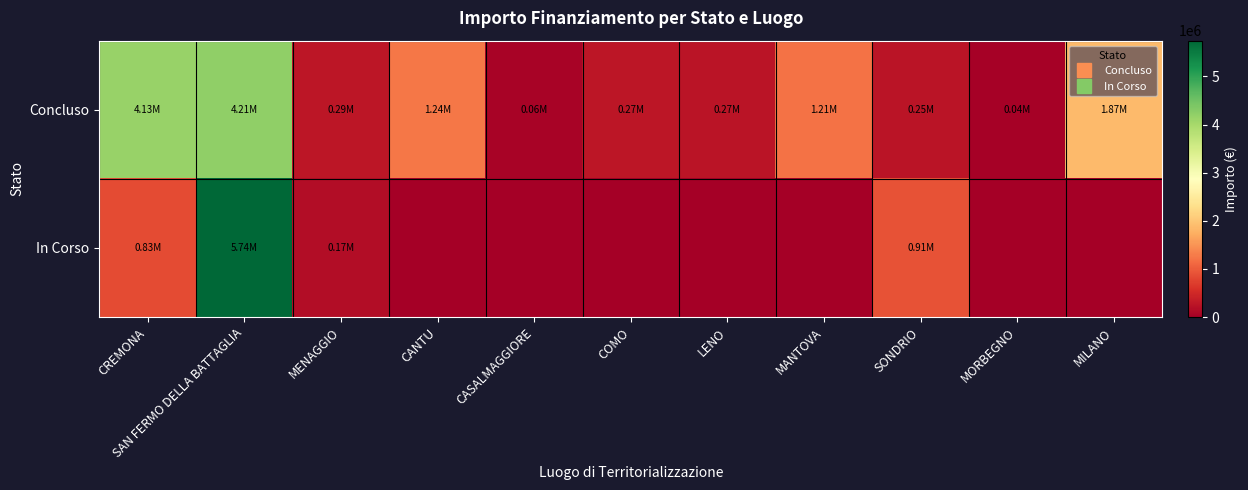

Reading right to left, extract all data points from this chart.

Concluso: MILANO=1866366.7	MORBEGNO=36600.0	SONDRIO=247700.0	MANTOVA=1206048.8	LENO=269021.9	COMO=271682.5	CASALMAGGIORE=57564.0	CANTU=1242450.0	MENAGGIO=286114.4	SAN FERMO DELLA BATTAGLIA=4205086.0	CREMONA=4132595.6
In Corso: MILANO=0.0	MORBEGNO=0.0	SONDRIO=914000.0	MANTOVA=0.0	LENO=0.0	COMO=0.0	CASALMAGGIORE=0.0	CANTU=0.0	MENAGGIO=165553.7	SAN FERMO DELLA BATTAGLIA=5742257.7	CREMONA=833874.0